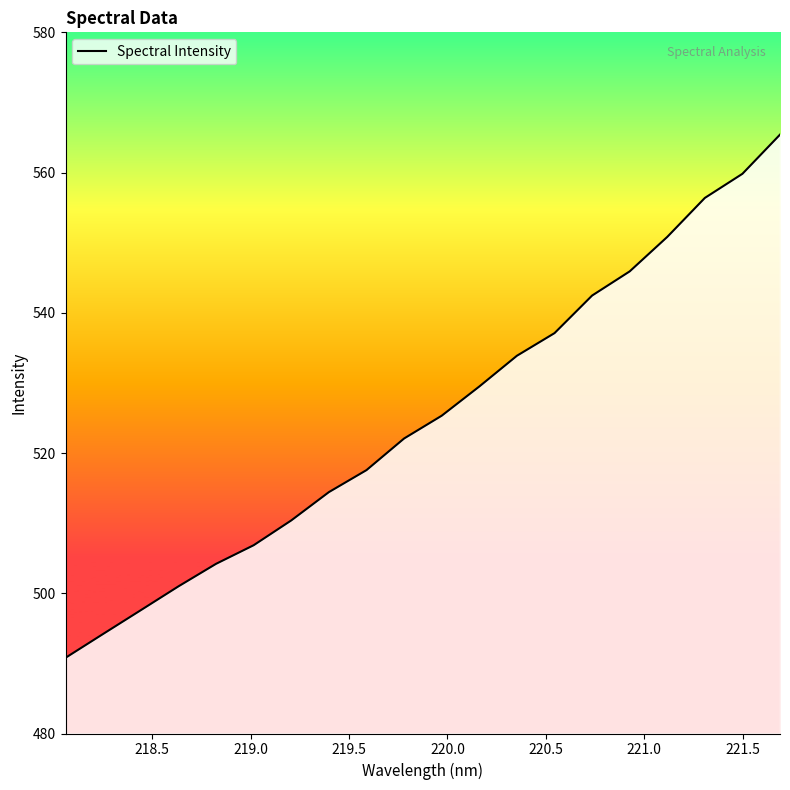

What is the difference between the maximum and minimum values?

74.6